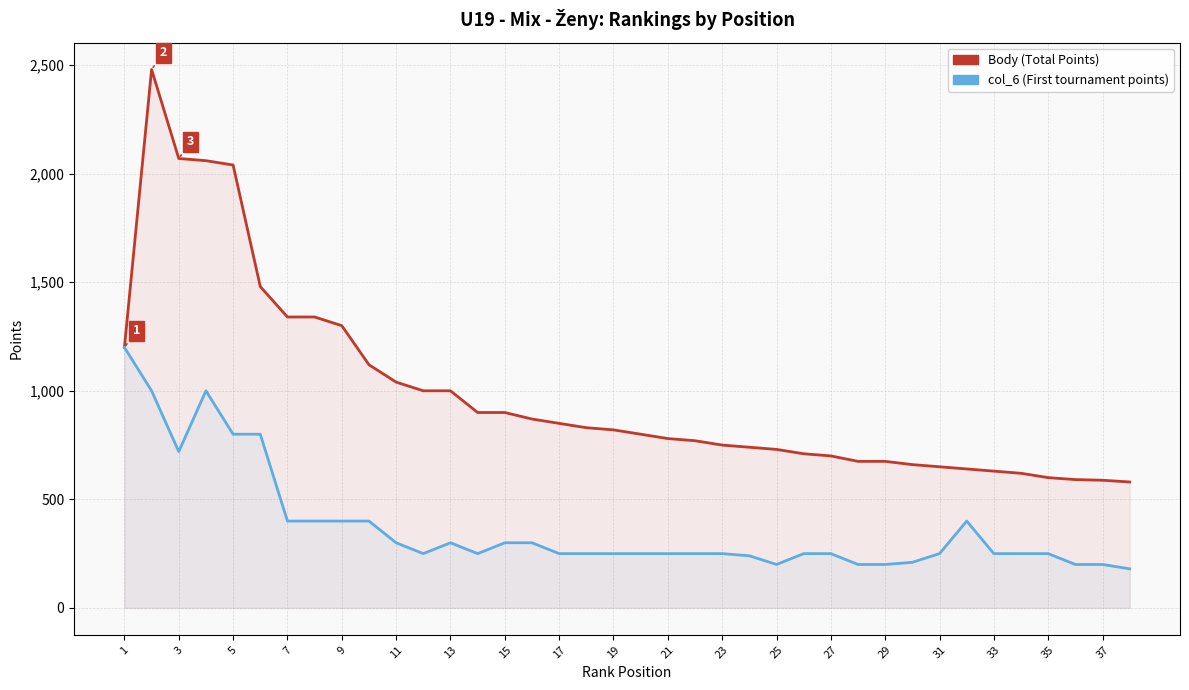

True or false: col_6 (First tournament points) and Body (Total Points) intersect in this chart.

False